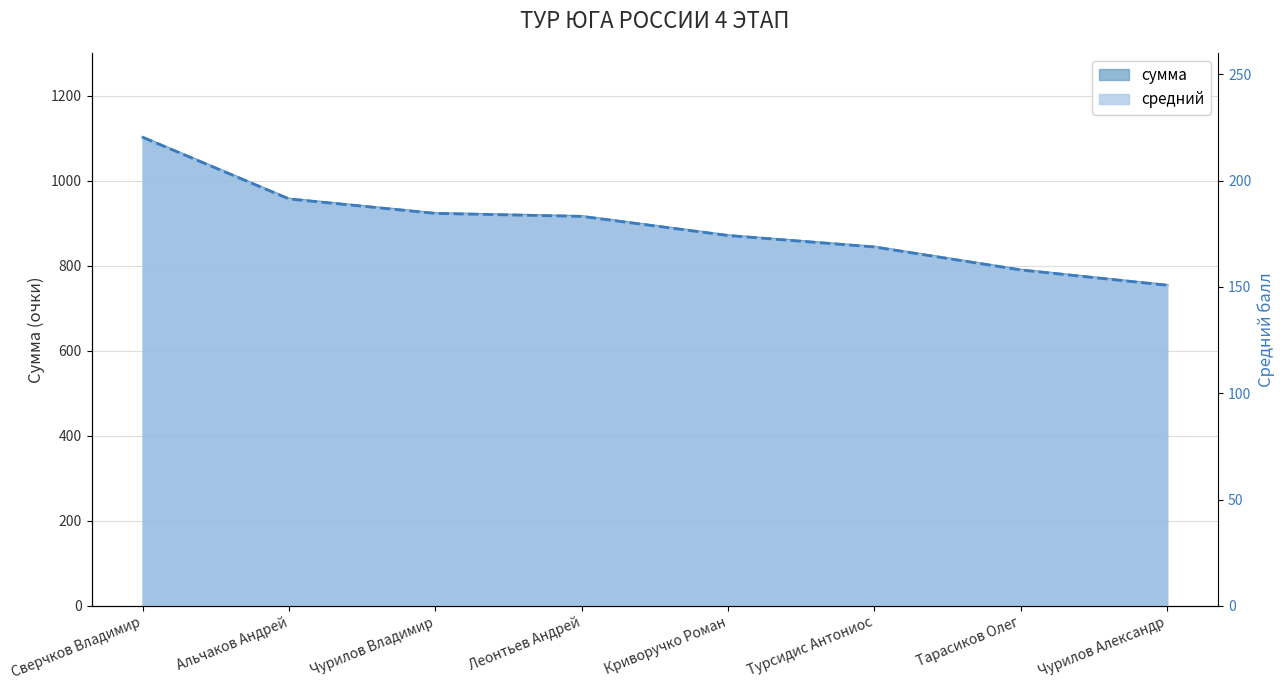

At which label does сумма reach its peak?

Сверчков Владимир